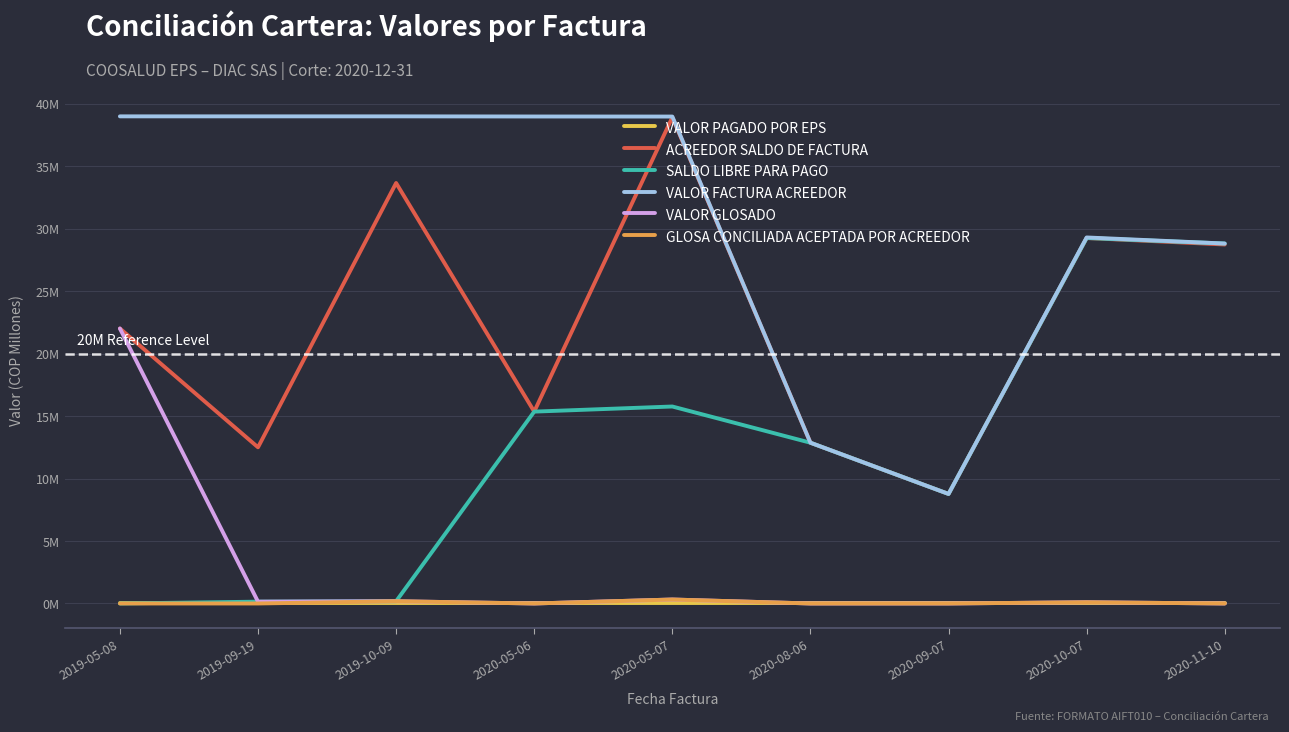

What are all the series names shown in the legend?

VALOR PAGADO POR EPS, ACREEDOR SALDO DE FACTURA, SALDO LIBRE PARA PAGO, VALOR FACTURA ACREEDOR, VALOR GLOSADO, GLOSA CONCILIADA ACEPTADA POR ACREEDOR